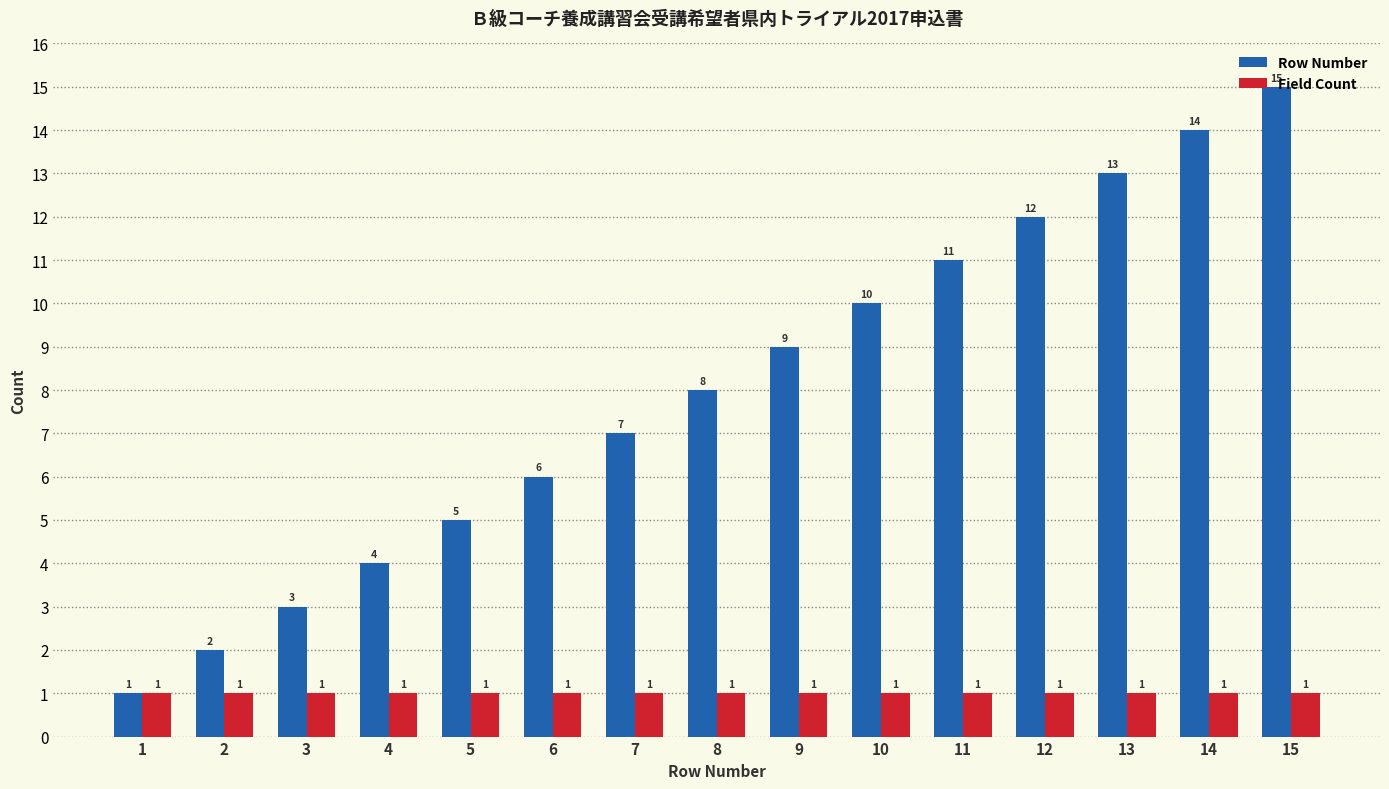

Read the Field Count value at 8.

1